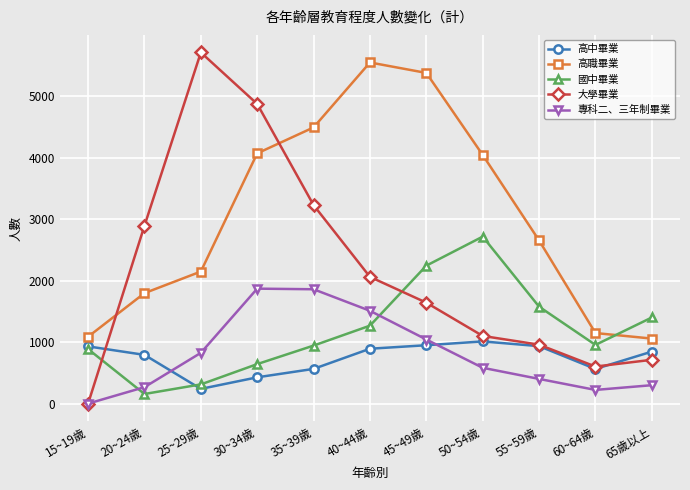

Which series changed the most between 25~29歲 and 55~59歲?

大學畢業